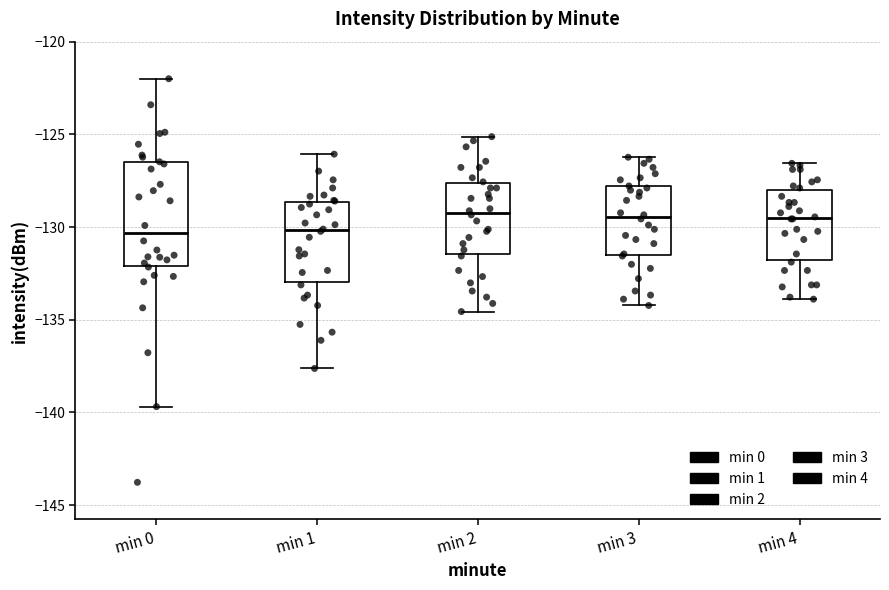

Reading left to right, transcribe this box plot: for each box, give where its median line is, the range the box spans, and where its two whiskers end, as read against the y-axis. The values are not printed on the chart, so give them approximately, as read against the axis.

min 0: median -130.5, box -132.0 to -126.5, whiskers -139.5 to -122.0
min 1: median -130.0, box -133.0 to -128.5, whiskers -137.5 to -126.0
min 2: median -129.0, box -131.5 to -127.5, whiskers -134.5 to -125.0
min 3: median -129.5, box -131.5 to -128.0, whiskers -134.0 to -126.0
min 4: median -129.5, box -132.0 to -128.0, whiskers -134.0 to -126.5